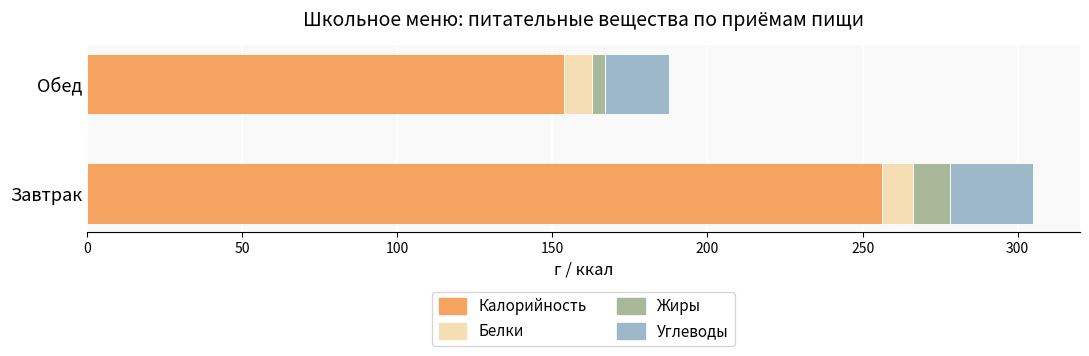

What is the average value of the Калорийность series?

205.0